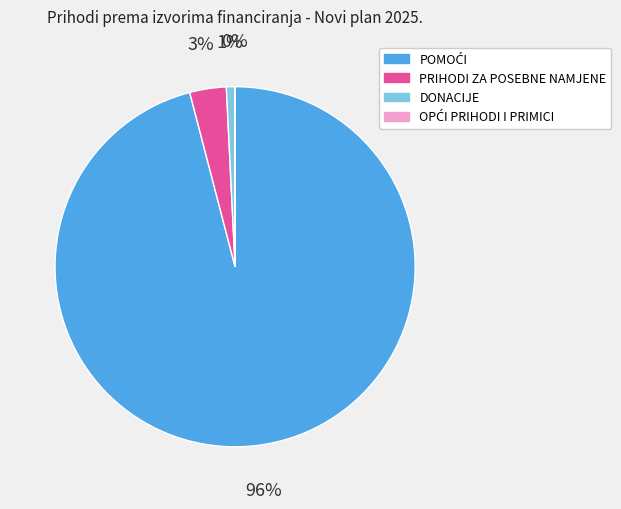

Is it true that DONACIJE is 1% of the pie?

True